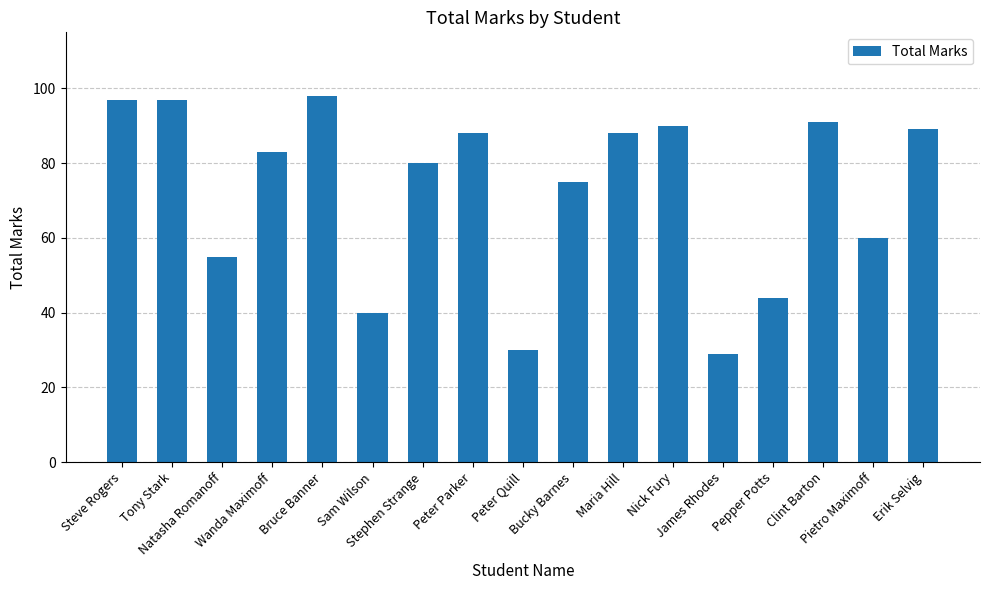

What is the label of the 1st bar from the left?

Steve Rogers